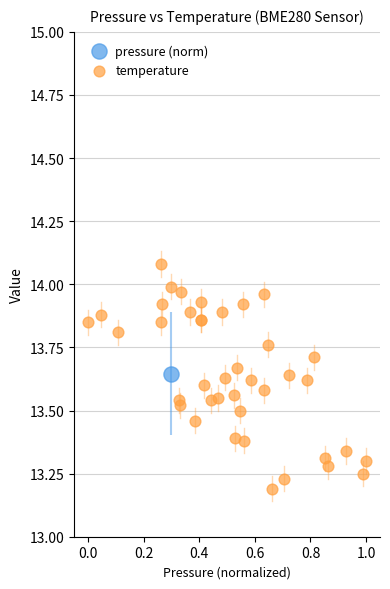

What are all the series names shown in the legend?

pressure (norm), temperature